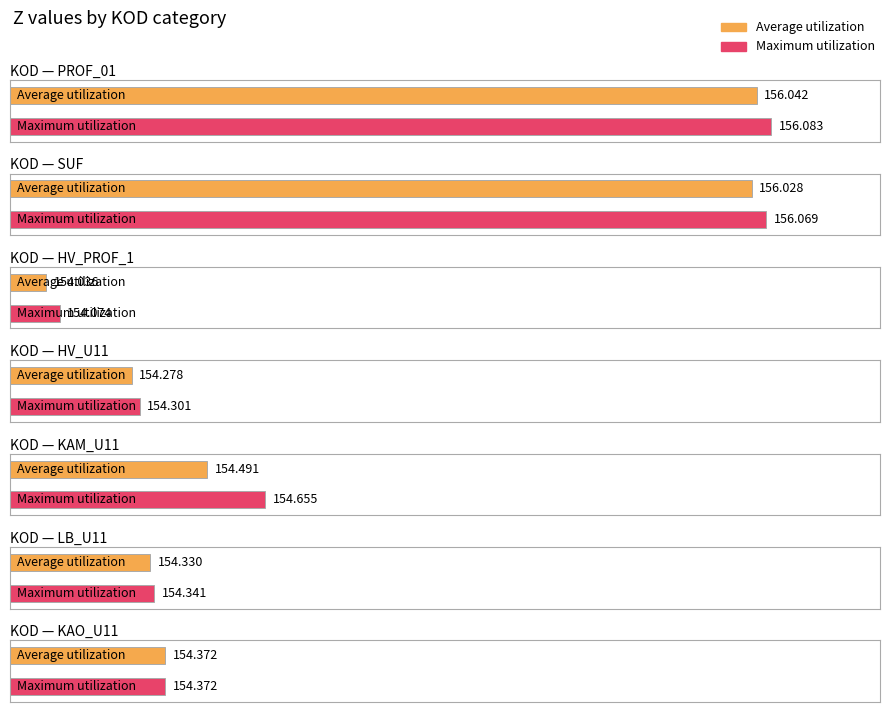

What are all the series names shown in the legend?

Average utilization, Maximum utilization